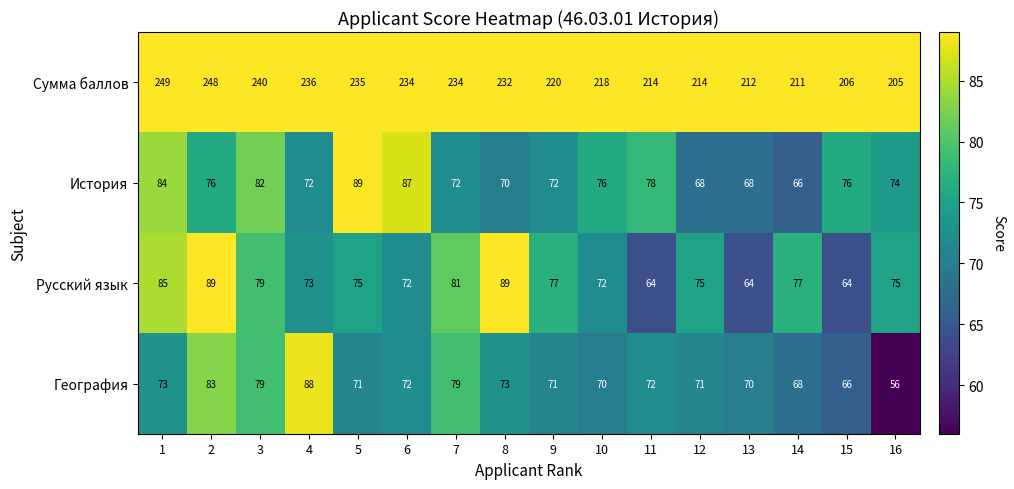

What is the total value across all series at 8?

464